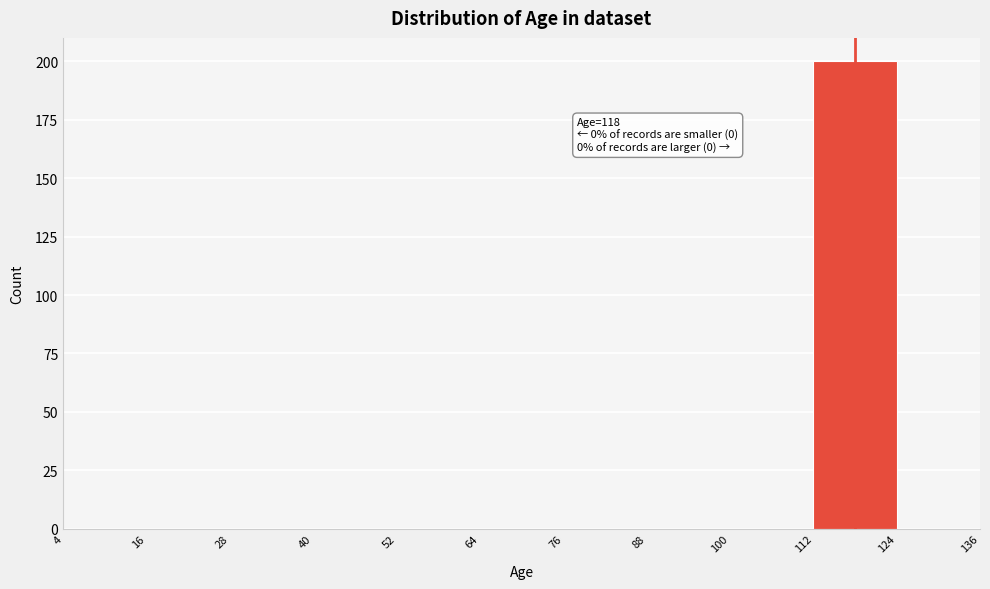

Which range on the x-axis has the tallest bar?

112 to 124